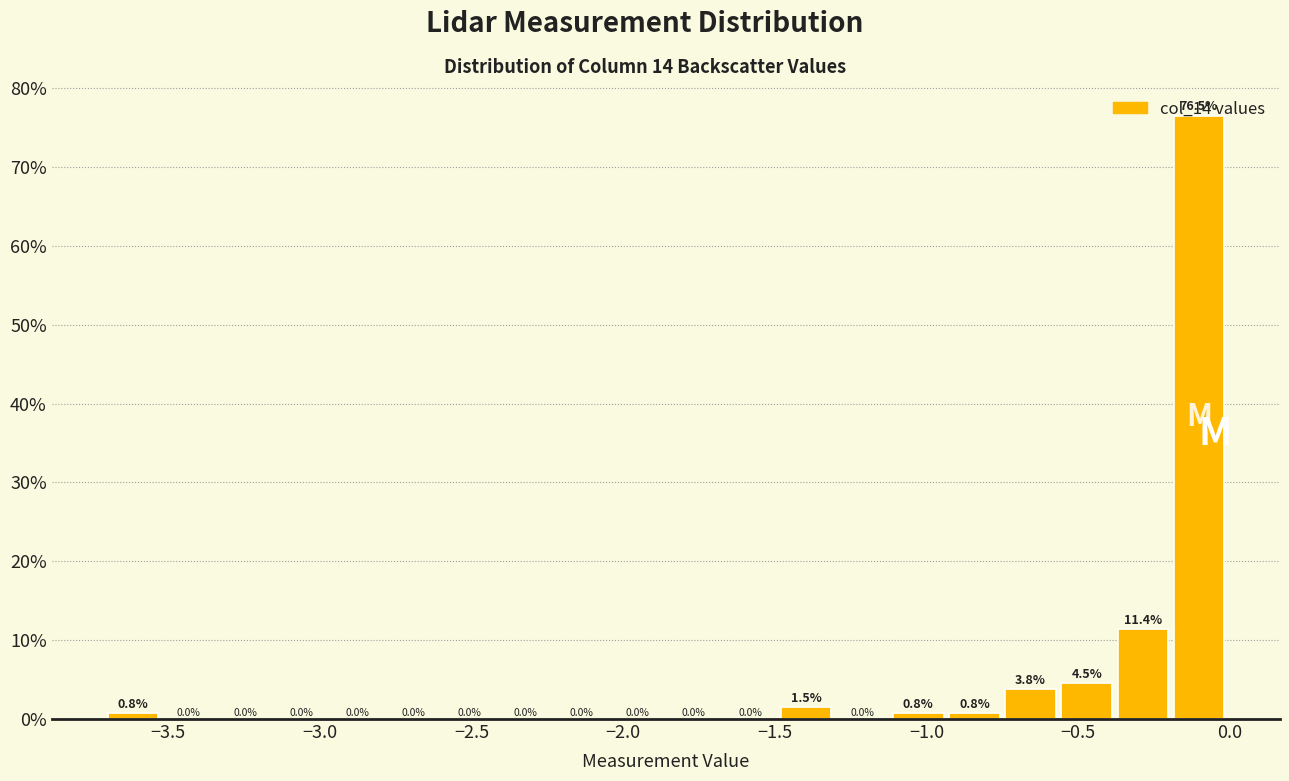

Around what value on the x-axis is the tallest bar? Give the approximate position of its centre, as read against the axis.

-0.10